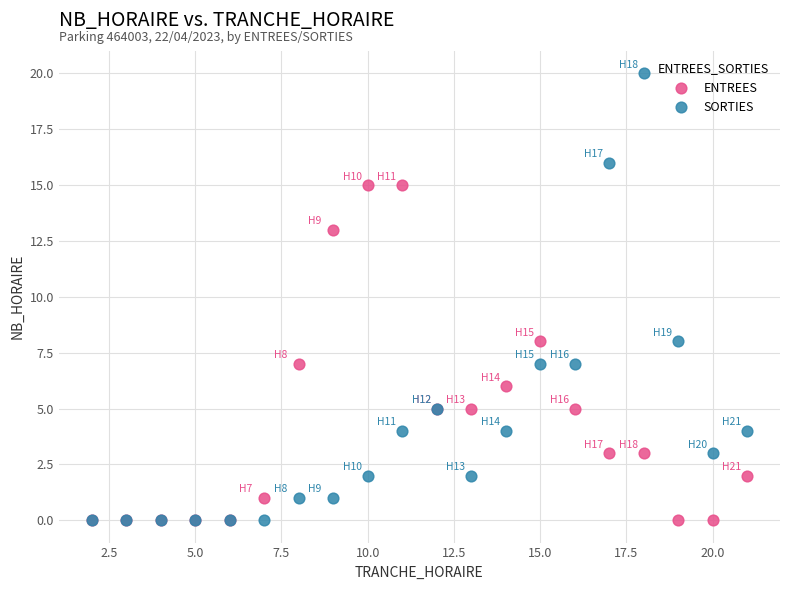

What are all the series names shown in the legend?

ENTREES, SORTIES